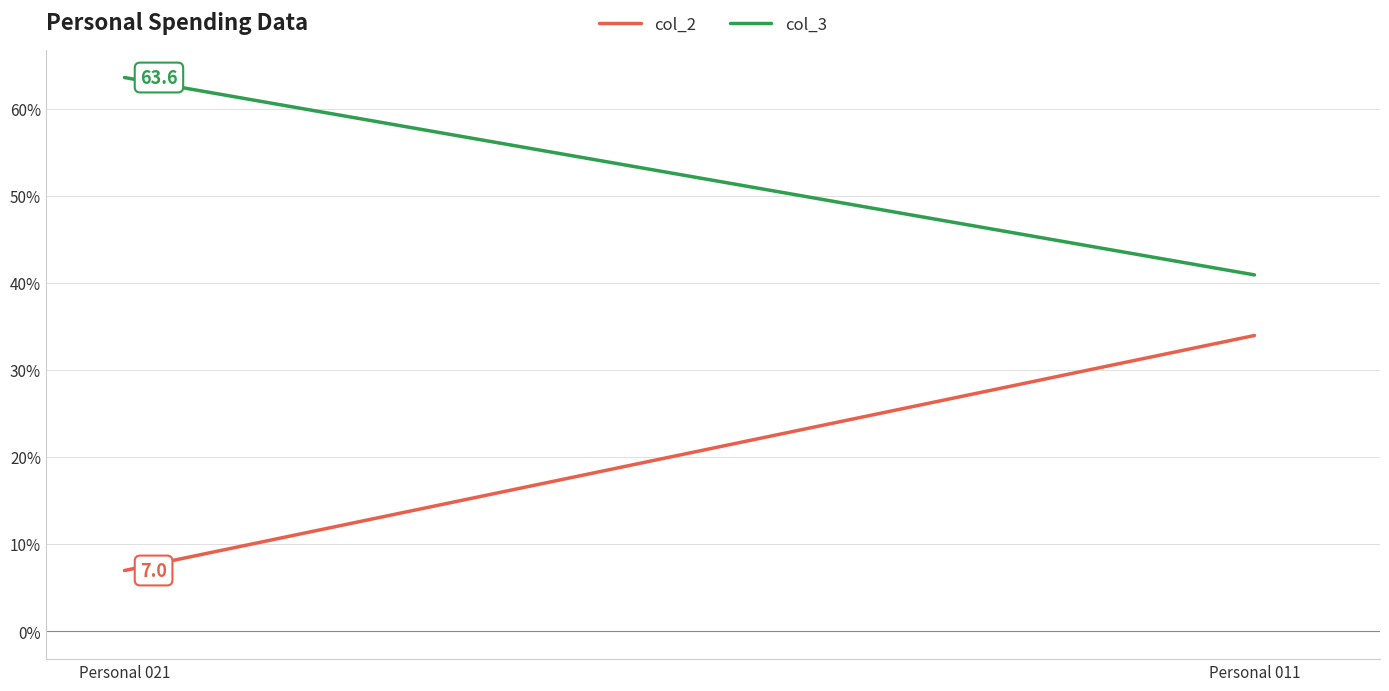

What is the sum of the col_3 values at Personal 021 and Personal 011?

104.6